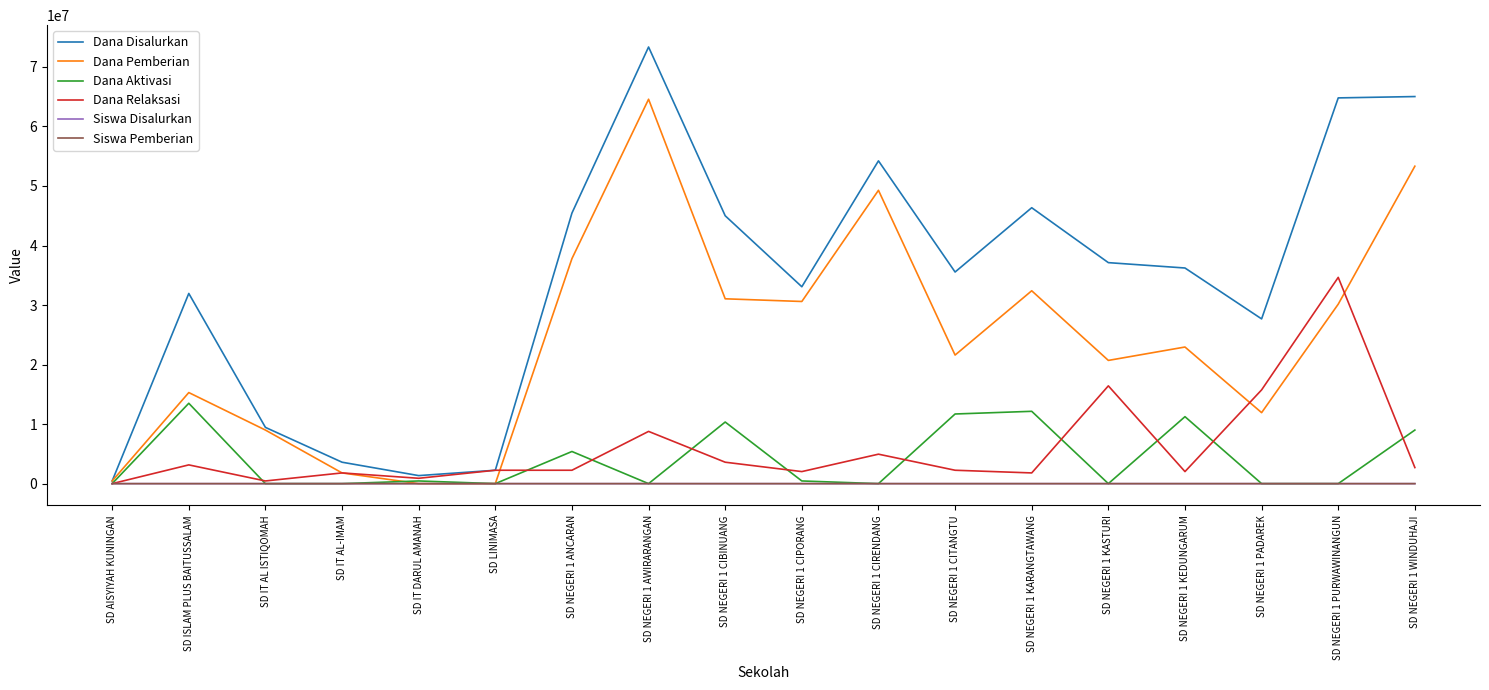

Is the value of Siswa Pemberian at SD NEGERI 1 CIRENDANG greater than the value of Dana Disalurkan at SD NEGERI 1 PADAREK?

No